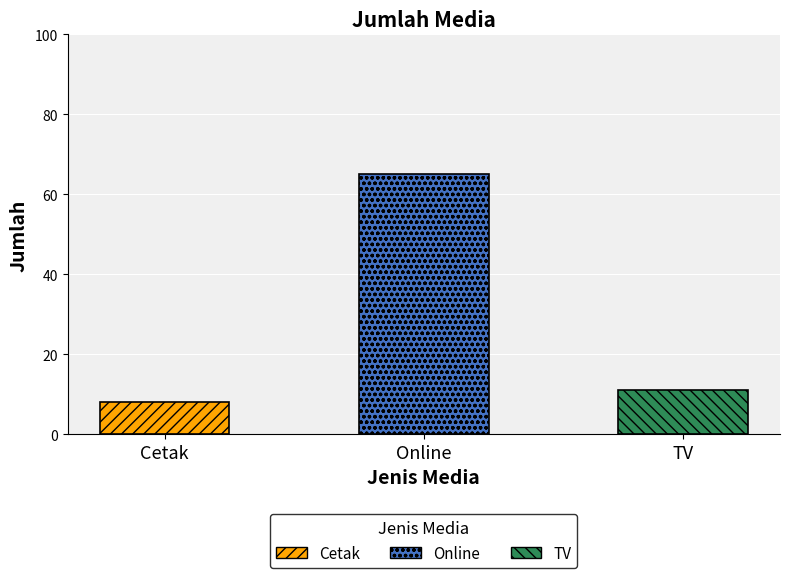

What is the difference between the values at TV and Cetak?

3